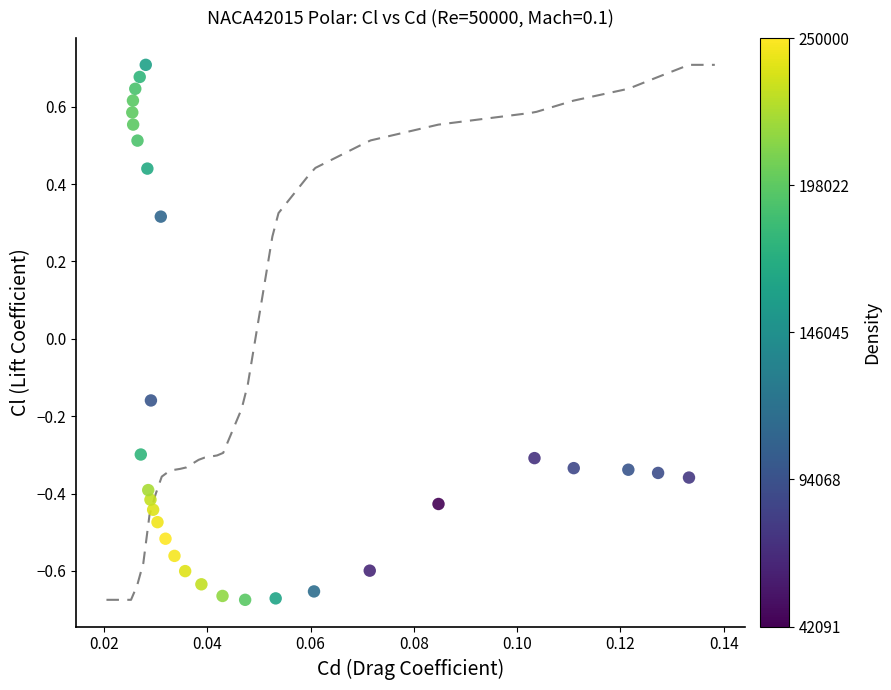

What is the range of Y values (max minus min)?

1.4